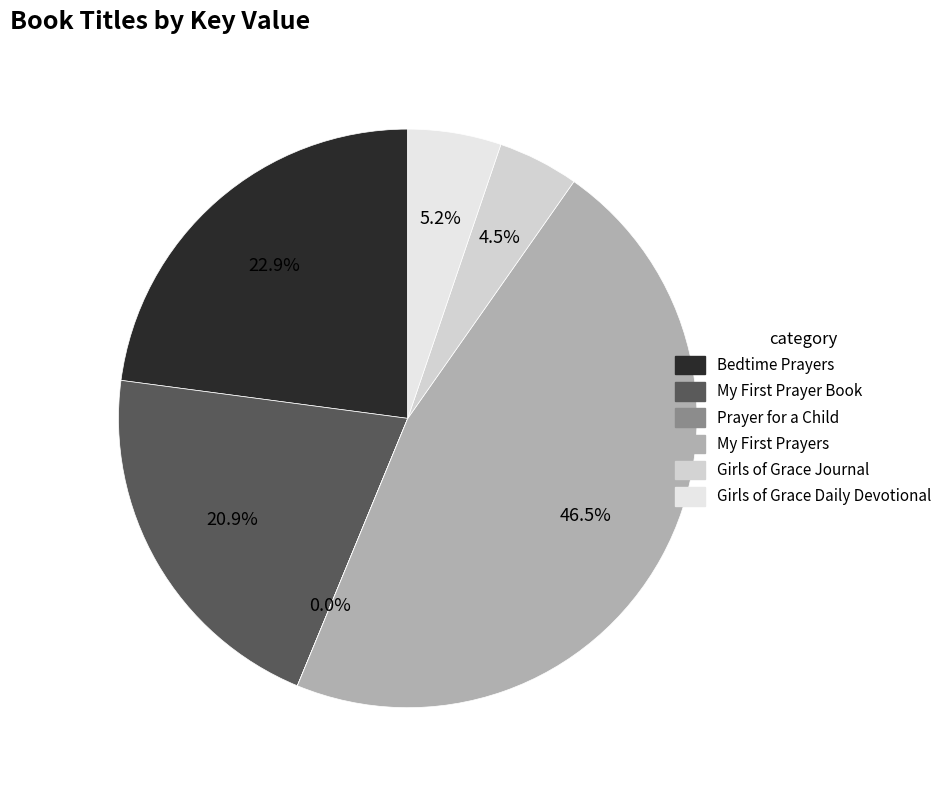

What percentage do Girls of Grace Journal and Bedtime Prayers together represent?

27.4%